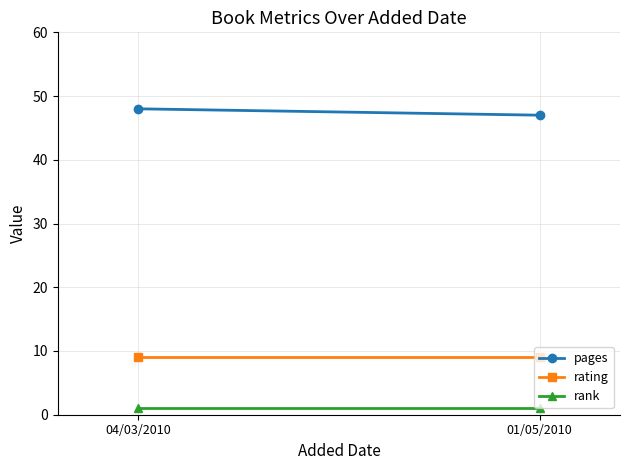

Is the value of rank at 01/05/2010 greater than the value of rating at 04/03/2010?

No